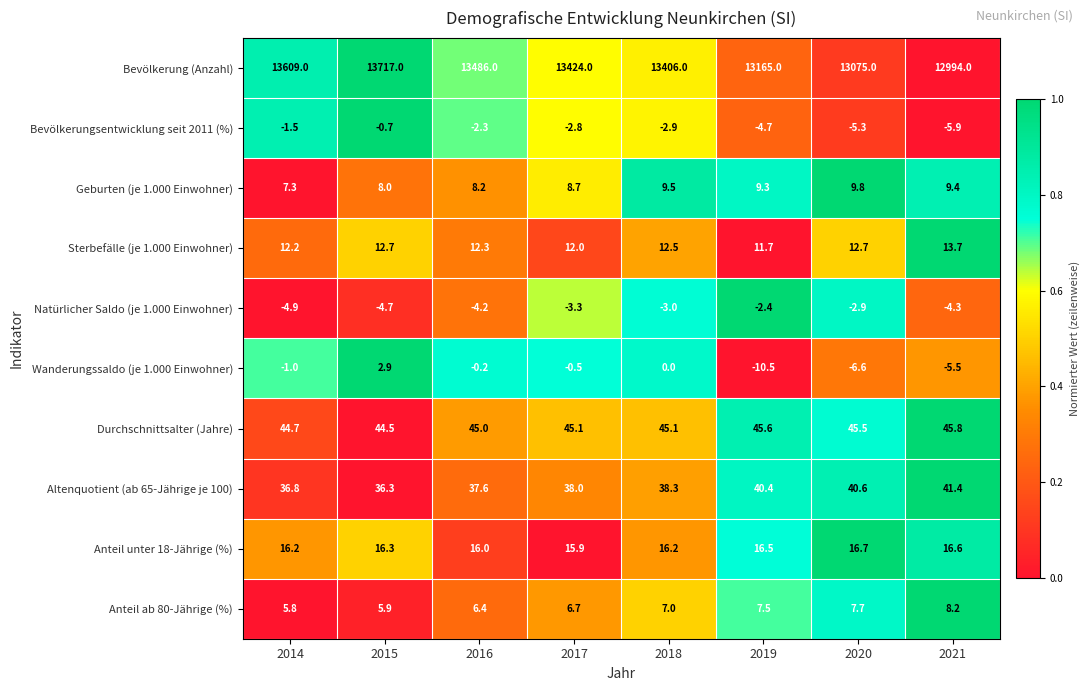

Read the Bevölkerungsentwicklung seit 2011 (%) value at 2016.

-2.3